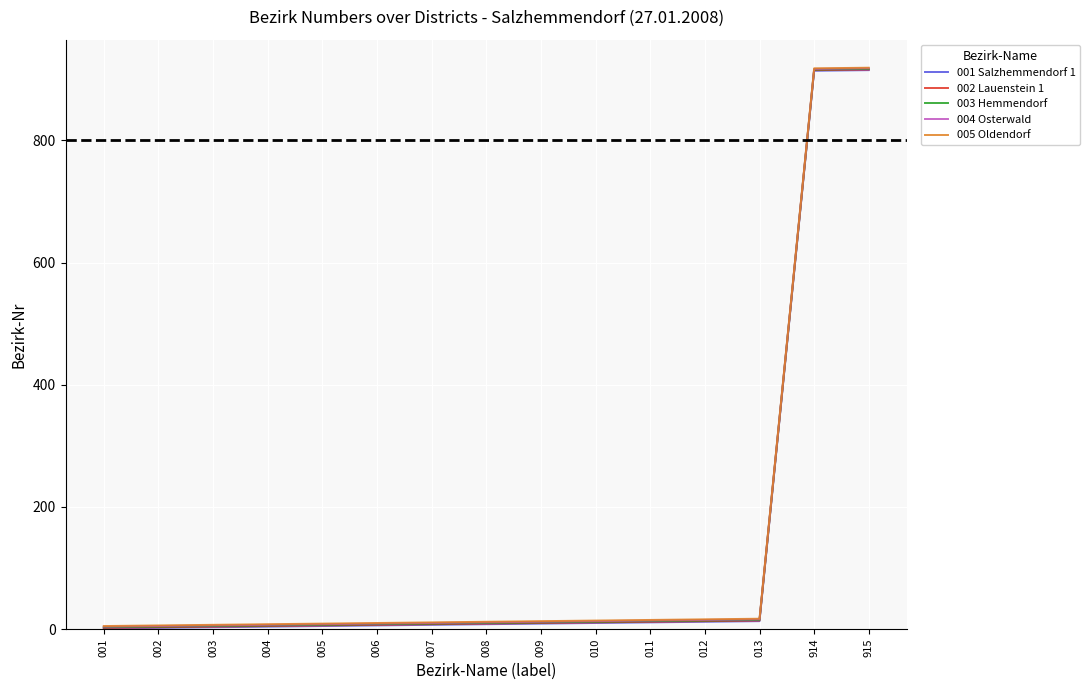

What is the average value of the 002 Lauenstein 1 series?

129